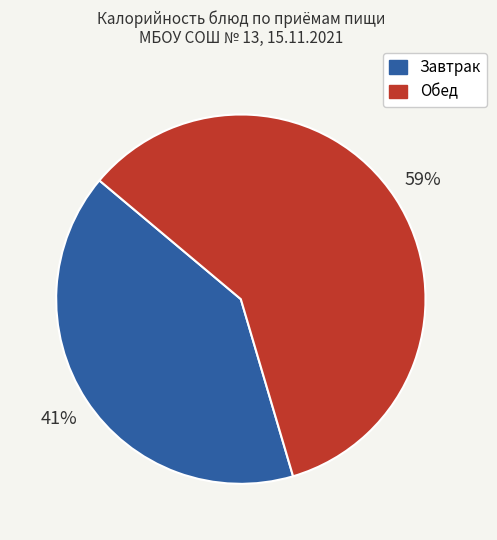

Is there any slice that represents more than half of the pie?

Yes